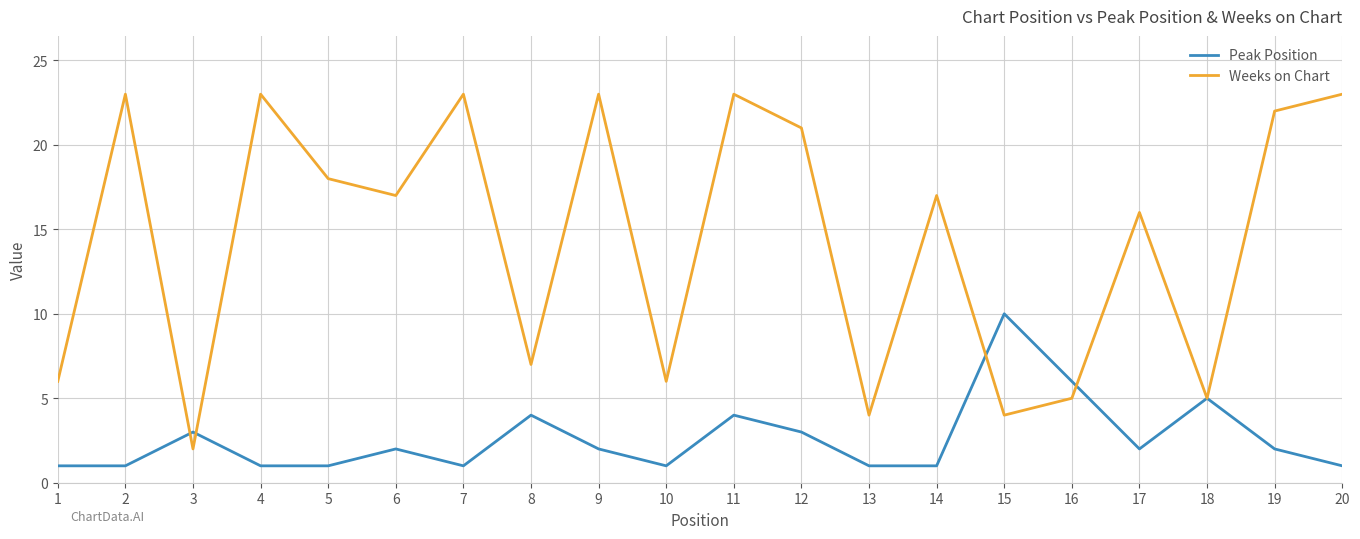

At which category is the sum across all series the highest?

11